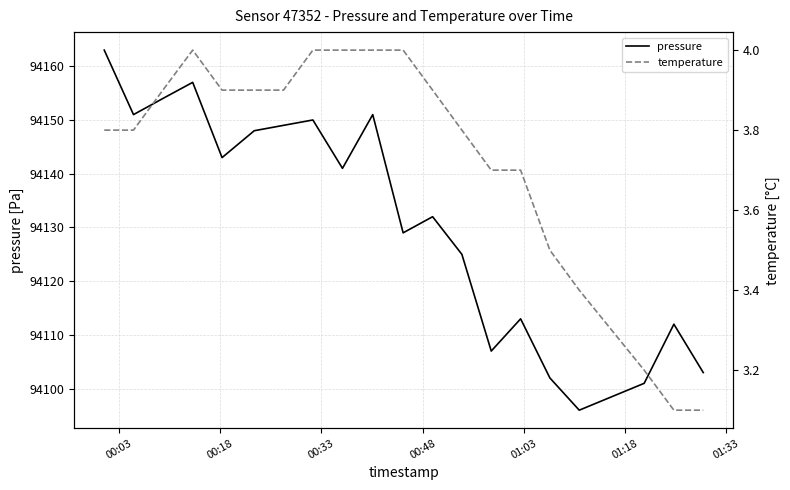

What is the average value of the temperature series?

3.7